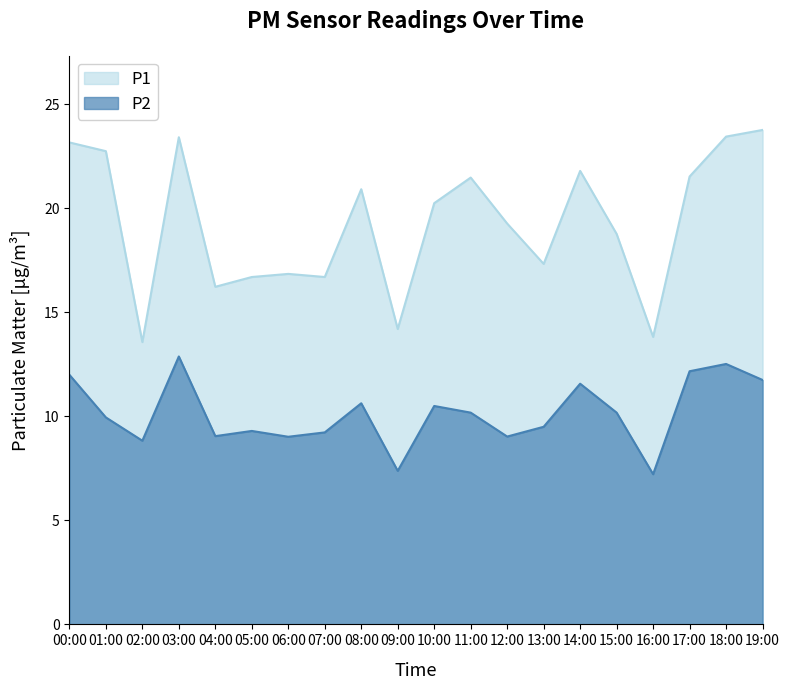

True or false: P2 and P1 cross at least once.

False